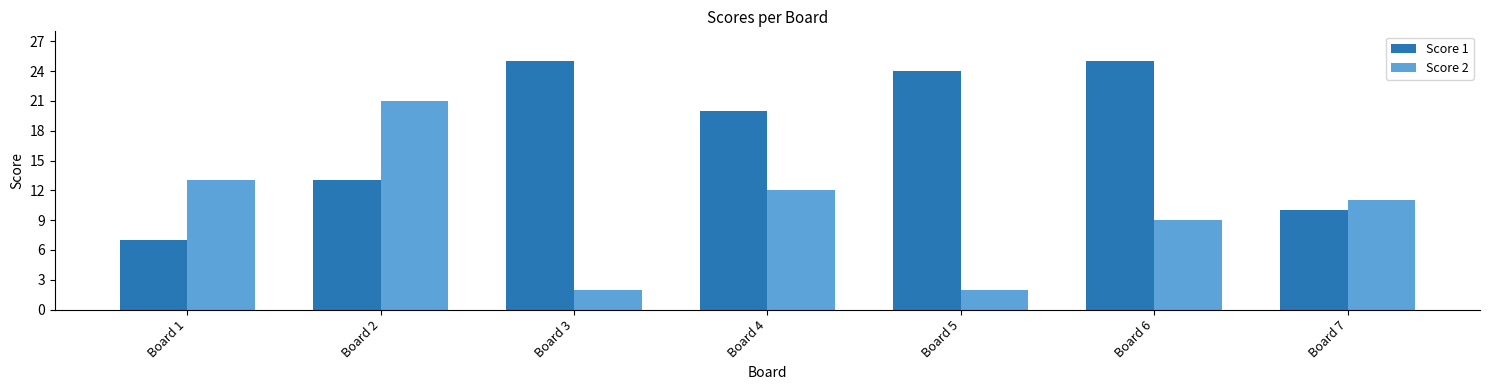

The value of Score 1 at Board 5 is 31. True or false?

False